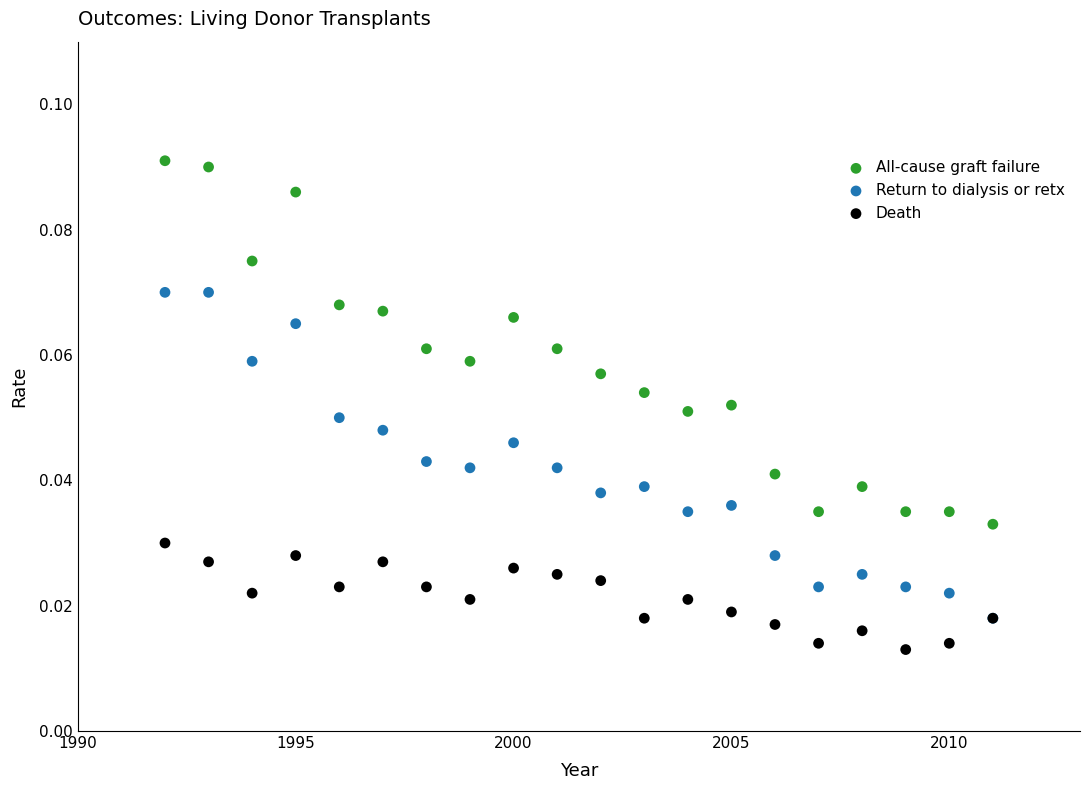

Which series reaches the maximum Y coordinate?

All-cause graft failure